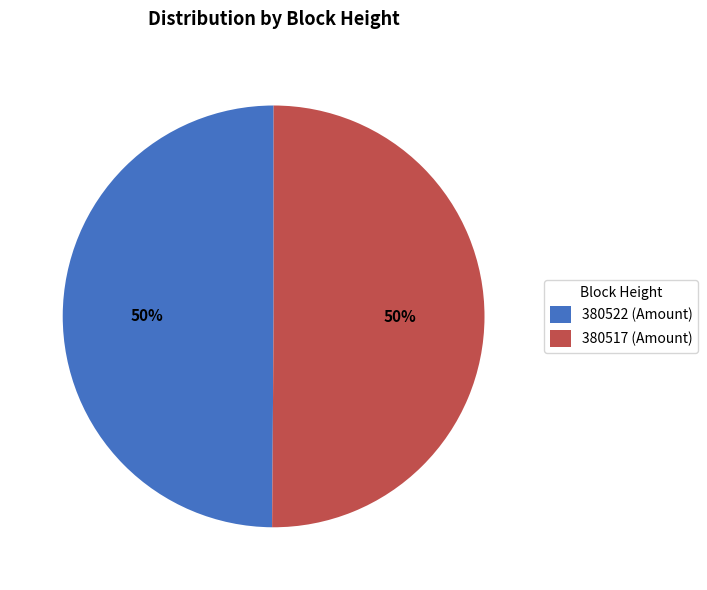

How many segments does this pie chart have?

2